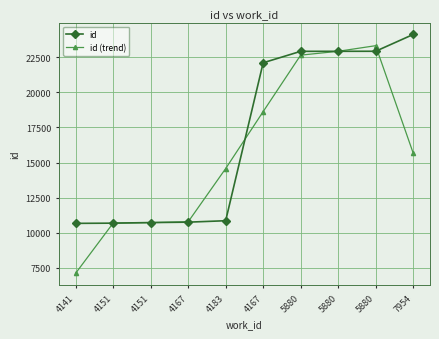

How many lines are shown in the chart?

2